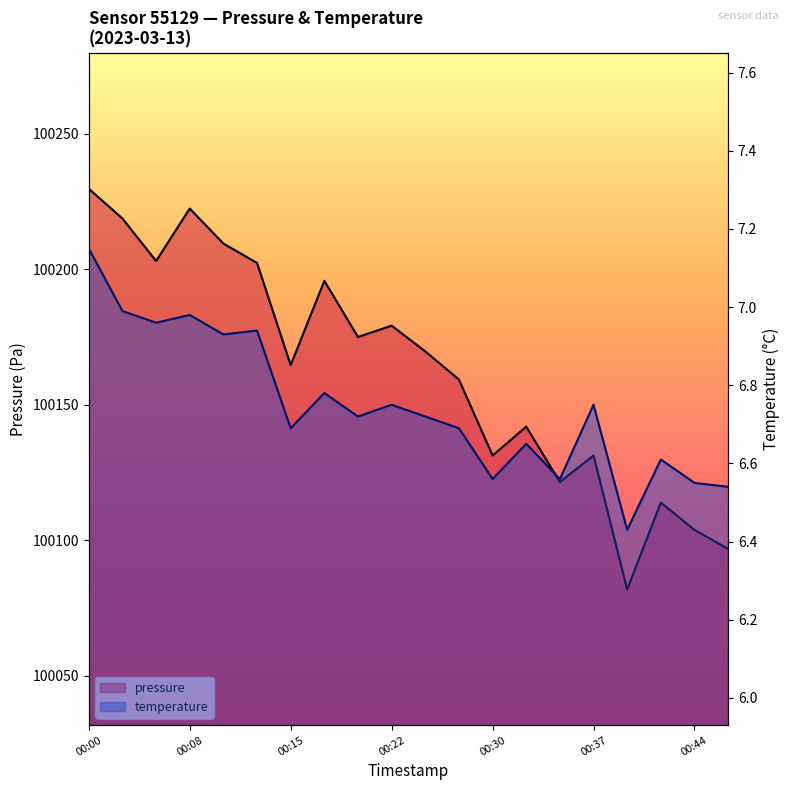

Where is the first local minimum for temperature?

00:15